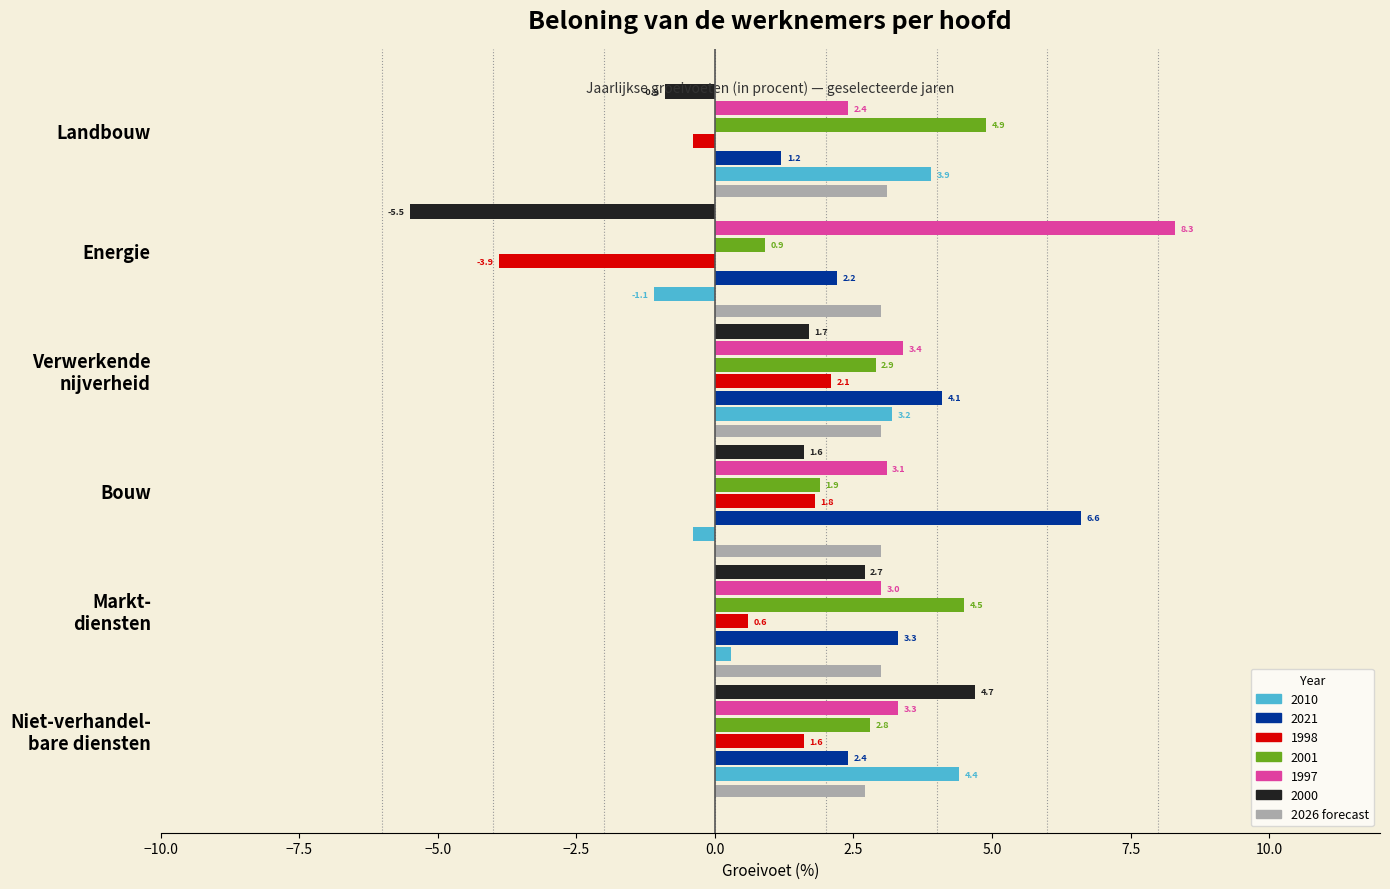

What is the approximate value of 2001 at Energie?

0.9